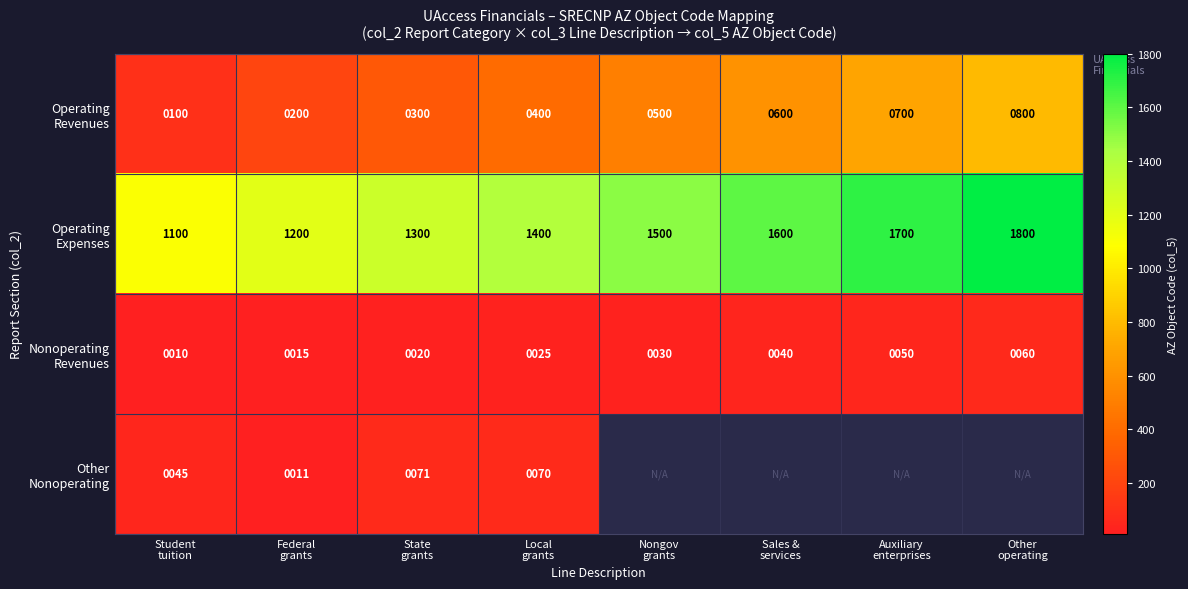

Rank the categories by Operating Revenues value from highest to lowest.

Other operating, Auxiliary enterprises, Sales & services, Nongov grants, Local grants, State grants, Federal grants, Student tuition